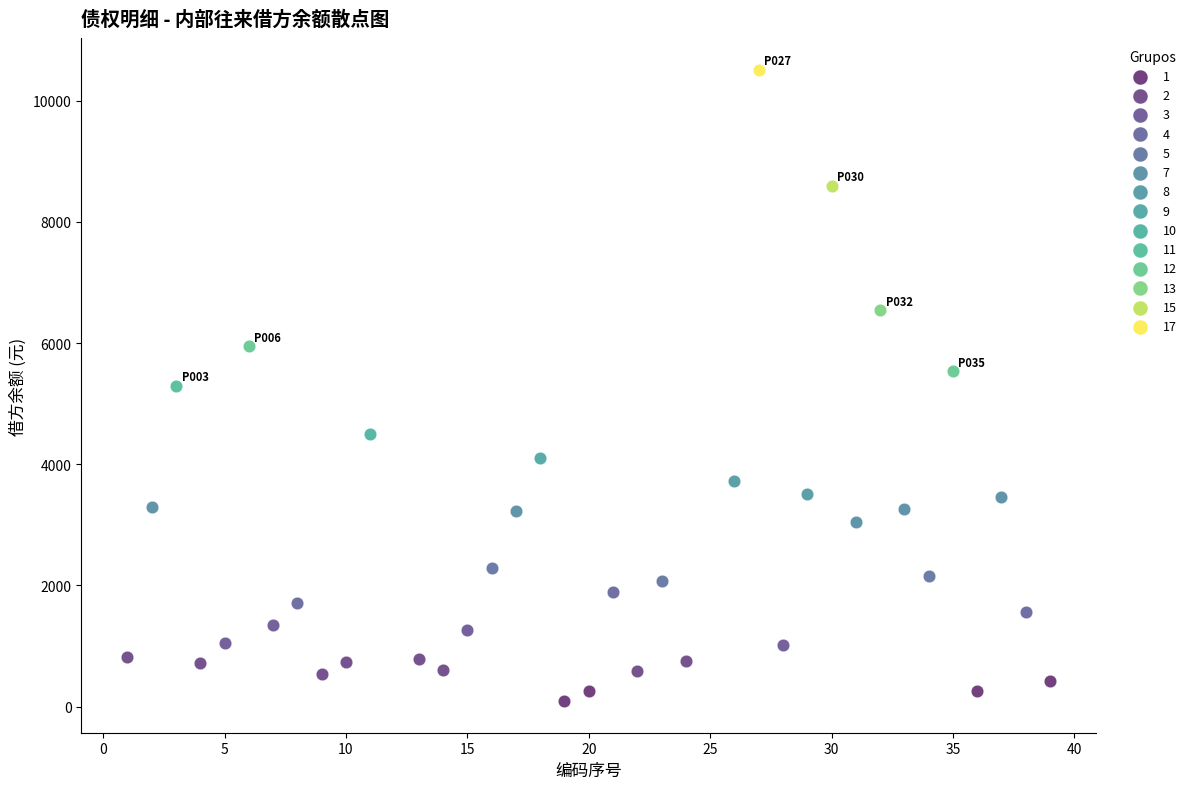

What are all the series names shown in the legend?

1, 2, 3, 4, 5, 7, 8, 9, 10, 11, 12, 13, 15, 17